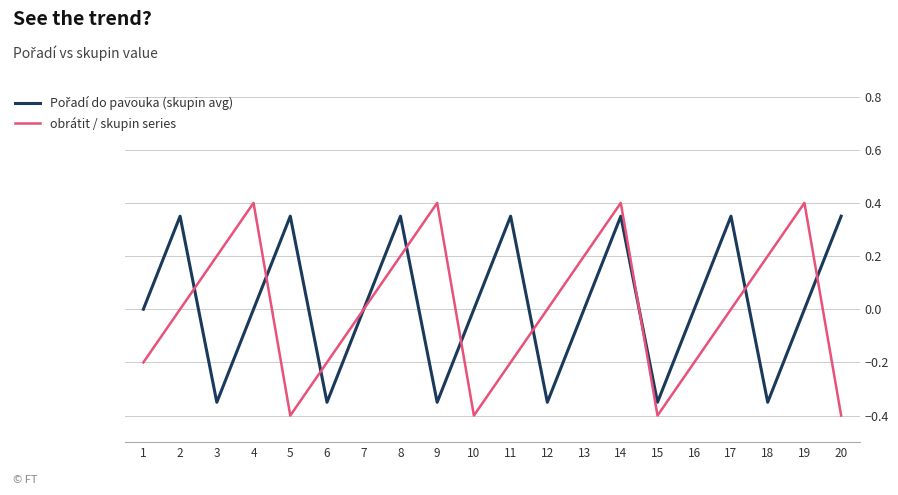

At which category is the sum across all series the highest?

14